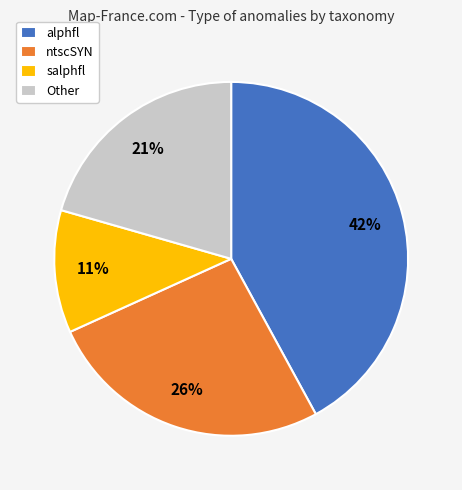

What is the smallest slice in the pie chart?

salphfl